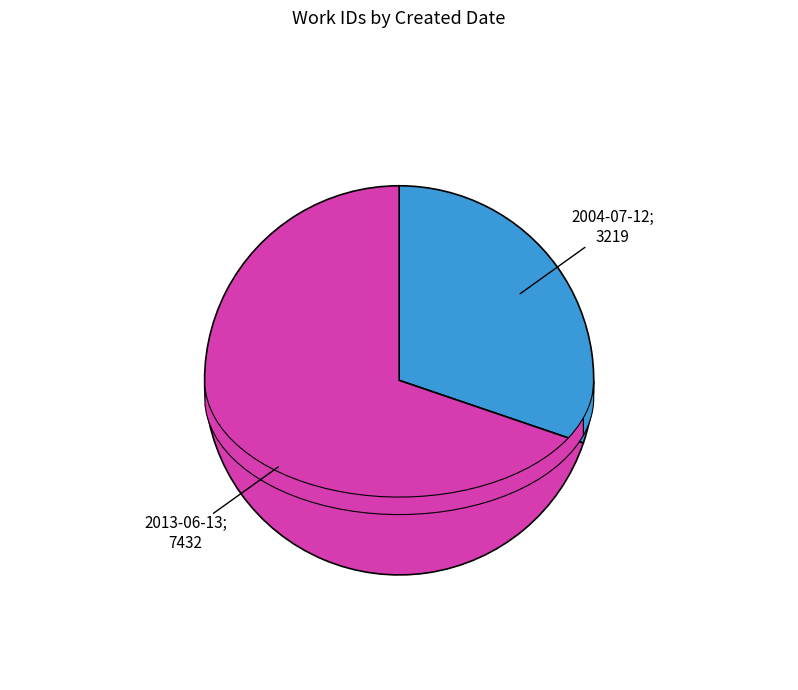

Which category has the smallest portion of the pie?

2004-07-12